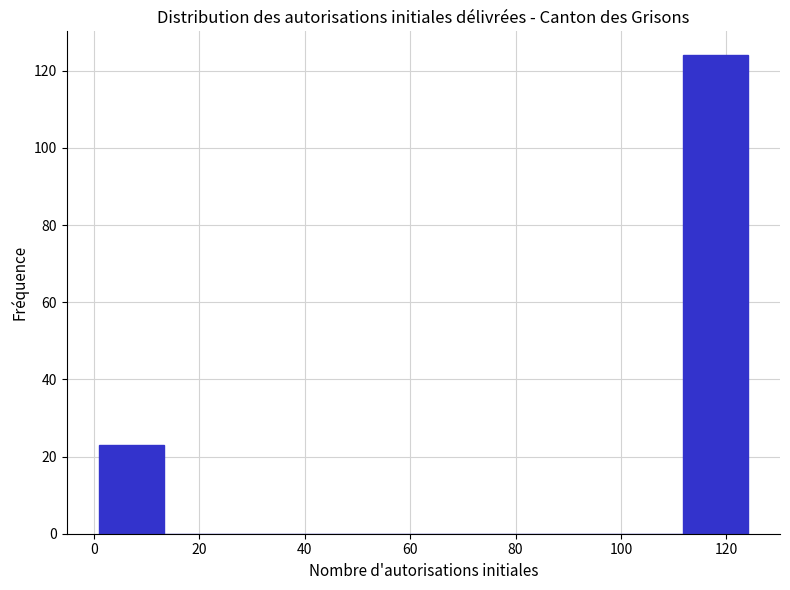

Reading left to right, list every bar in this chart as the range it spans on the x-axis followed by its height. Neither the bar edges nor the heights are printed on the chart, so give them approximately, as read against the axes.

2 to 14: 24
14 to 26: 0
26 to 38: 0
38 to 50: 0
50 to 62: 0
62 to 74: 0
74 to 88: 0
88 to 100: 0
100 to 112: 0
112 to 124: 124